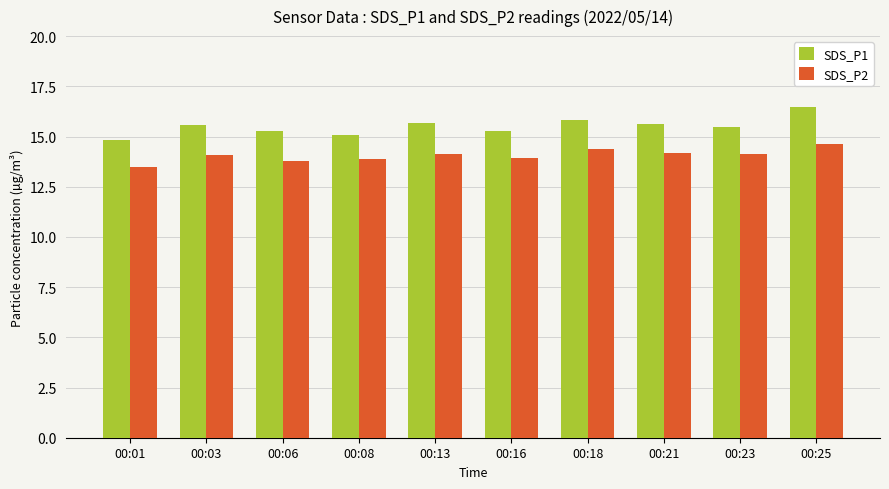

Is the value of SDS_P2 at 00:08 greater than the value of SDS_P1 at 00:16?

No